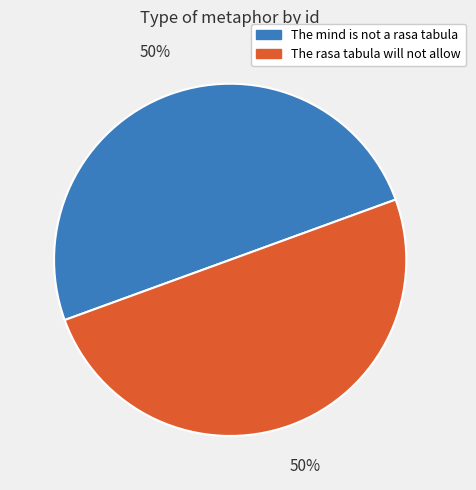

How many segments does this pie chart have?

2